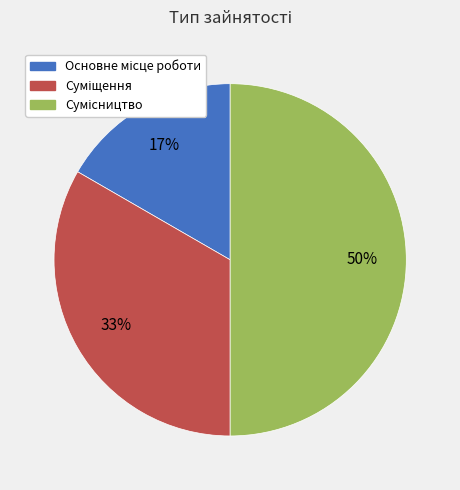

To the nearest percent, what is the difference between the largest and smallest slice percentages?

33%